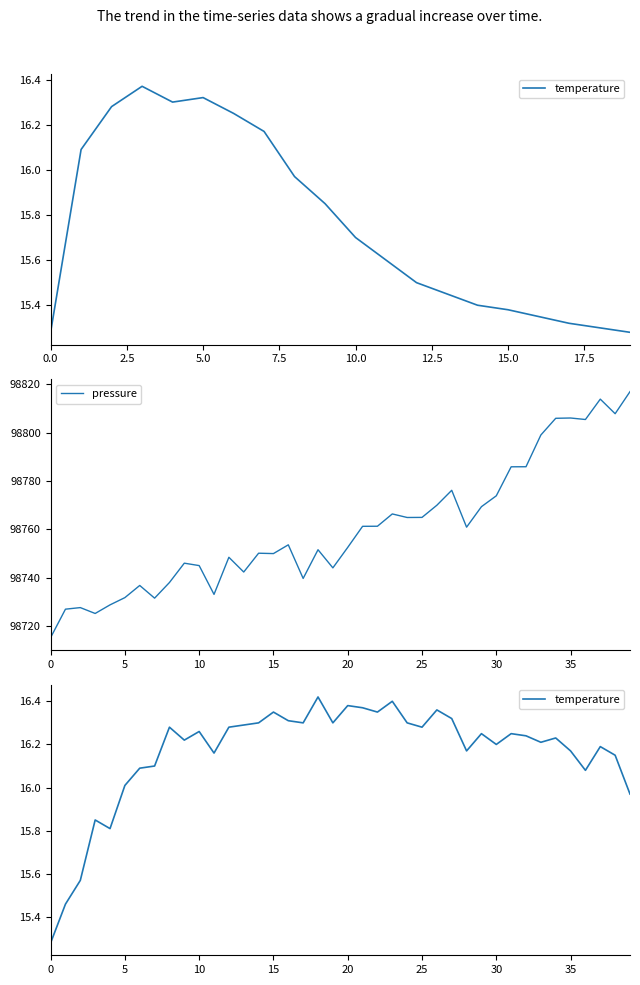

What is the average value of the pressure series?

98760.3